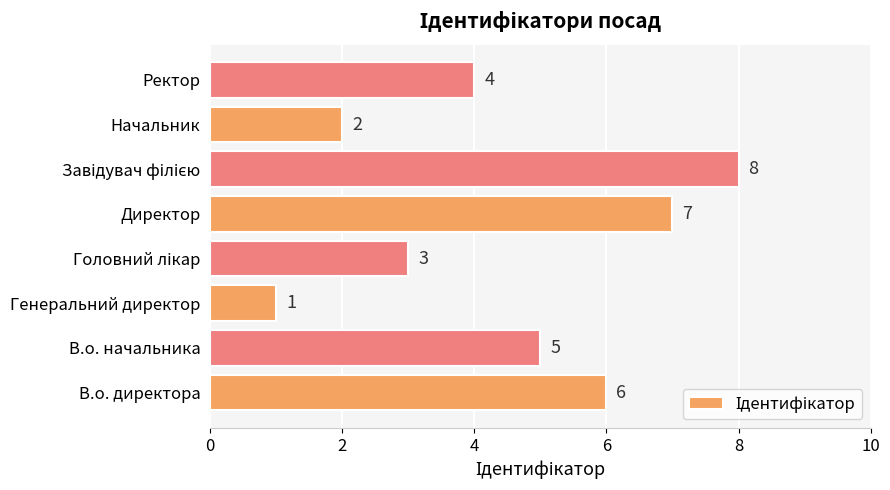

Reading bottom to top, transcribe all the data shown in this chart.

6	5	1	3	7	8	2	4